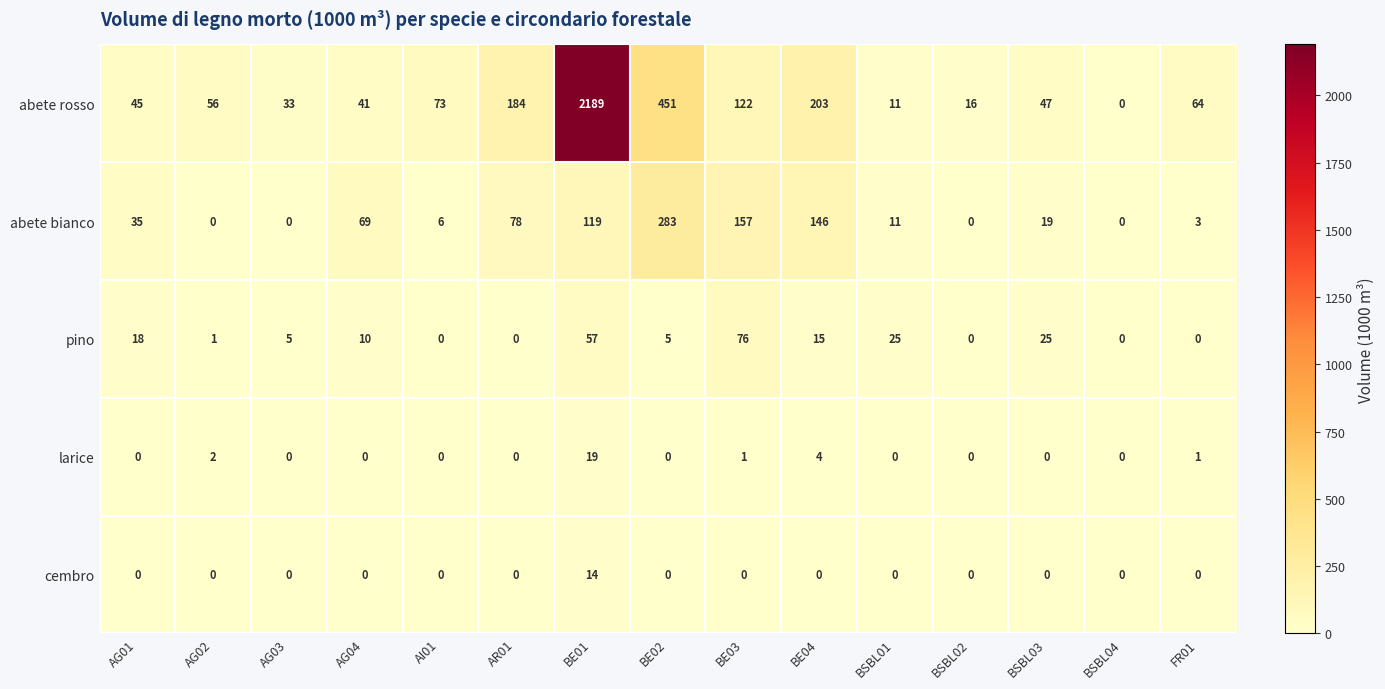

Is it true that pino equals 52 at BSBL02?

False